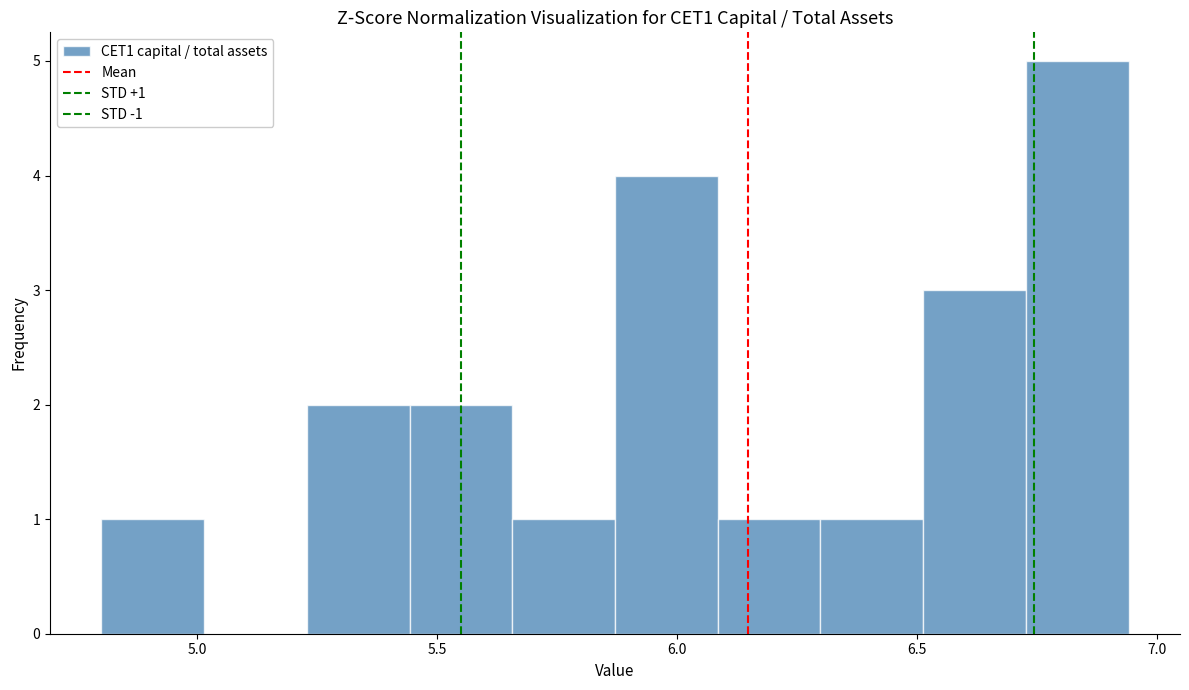

Which range on the x-axis has the tallest bar?

6.75 to 6.95